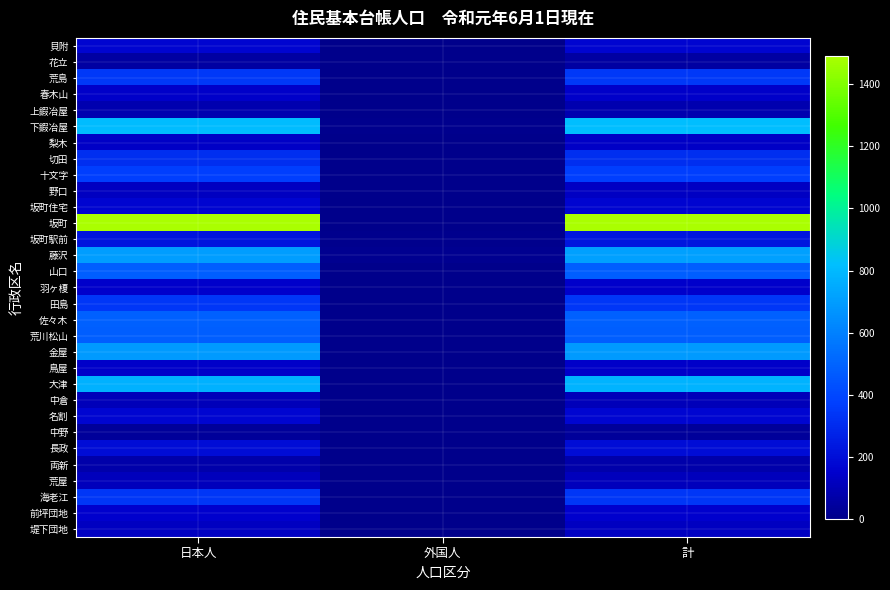

Reading left to right, transcribe all the data shown in this chart.

貝附: 日本人=168	外国人=0	計=168
花立: 日本人=58	外国人=0	計=58
荒島: 日本人=344	外国人=0	計=344
春木山: 日本人=142	外国人=0	計=142
上鍜冶屋: 日本人=84	外国人=0	計=84
下鍜冶屋: 日本人=811	外国人=6	計=817
梨木: 日本人=135	外国人=0	計=135
切田: 日本人=309	外国人=0	計=309
十文字: 日本人=370	外国人=1	計=371
野口: 日本人=126	外国人=3	計=129
坂町住宅: 日本人=166	外国人=0	計=166
坂町: 日本人=1491	外国人=0	計=1491
坂町駅前: 日本人=222	外国人=6	計=228
藤沢: 日本人=699	外国人=12	計=711
山口: 日本人=480	外国人=0	計=480
羽ヶ榎: 日本人=147	外国人=0	計=147
田島: 日本人=340	外国人=1	計=341
佐々木: 日本人=484	外国人=0	計=484
荒川松山: 日本人=479	外国人=0	計=479
金屋: 日本人=688	外国人=1	計=689
鳥屋: 日本人=140	外国人=0	計=140
大津: 日本人=772	外国人=5	計=777
中倉: 日本人=105	外国人=0	計=105
名割: 日本人=172	外国人=0	計=172
中野: 日本人=39	外国人=0	計=39
長政: 日本人=197	外国人=0	計=197
両新: 日本人=71	外国人=0	計=71
荒屋: 日本人=111	外国人=0	計=111
海老江: 日本人=338	外国人=0	計=338
前坪団地: 日本人=156	外国人=0	計=156
堤下団地: 日本人=123	外国人=2	計=125